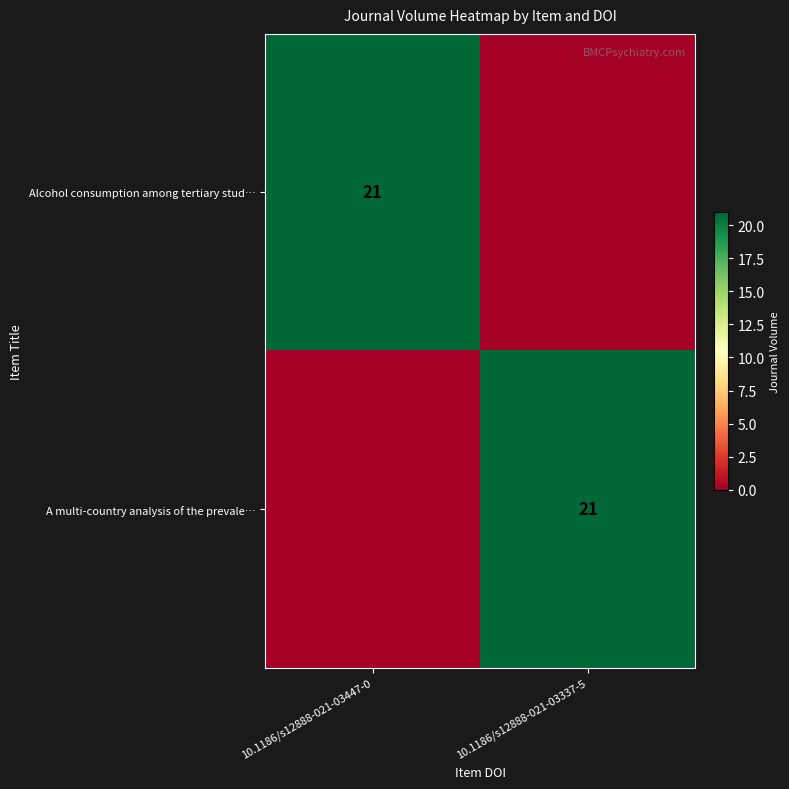

The value of A multi-country analysis of the prevale… at 10.1186/s12888-021-03337-5 is 33. True or false?

False